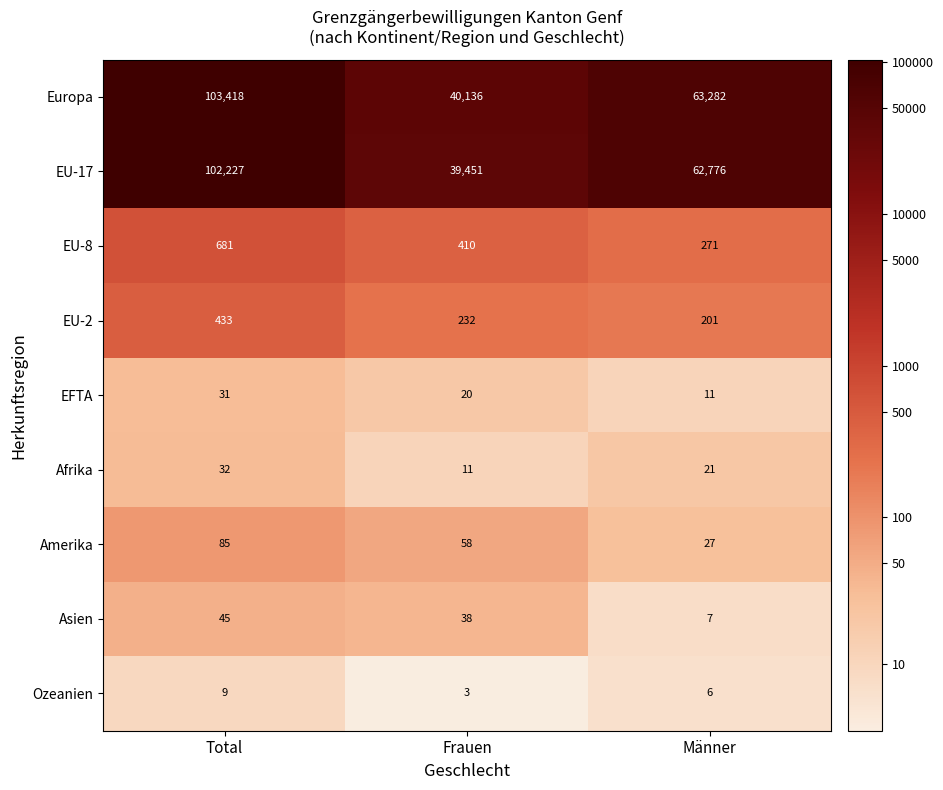

What is the sum of all Afrika values?

64